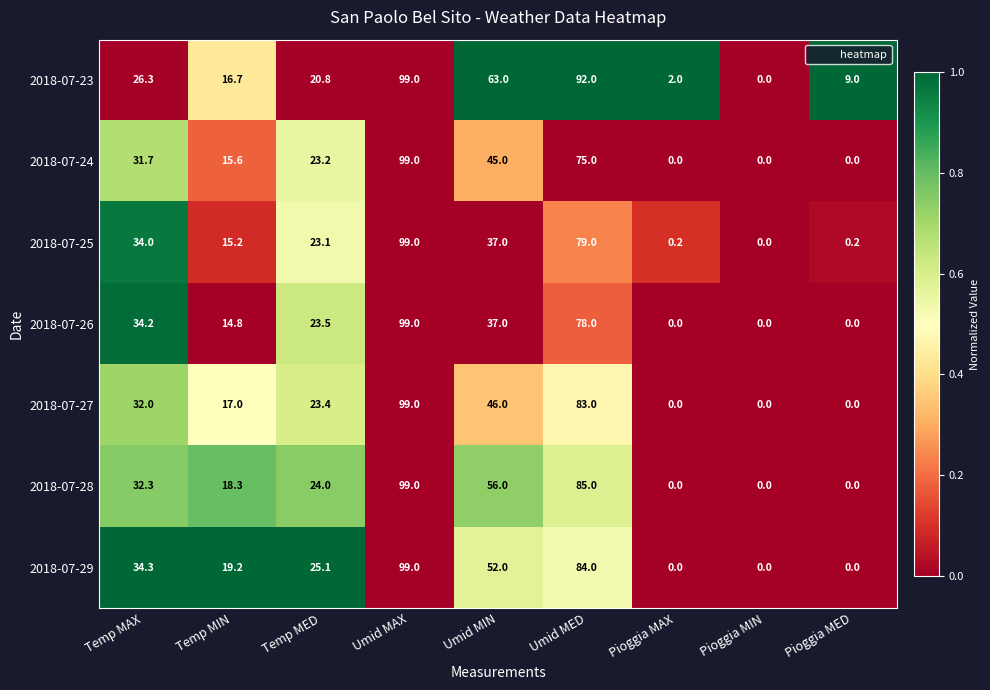

Rank the series at Temp MED from lowest to highest value.

2018-07-23, 2018-07-25, 2018-07-24, 2018-07-27, 2018-07-26, 2018-07-28, 2018-07-29